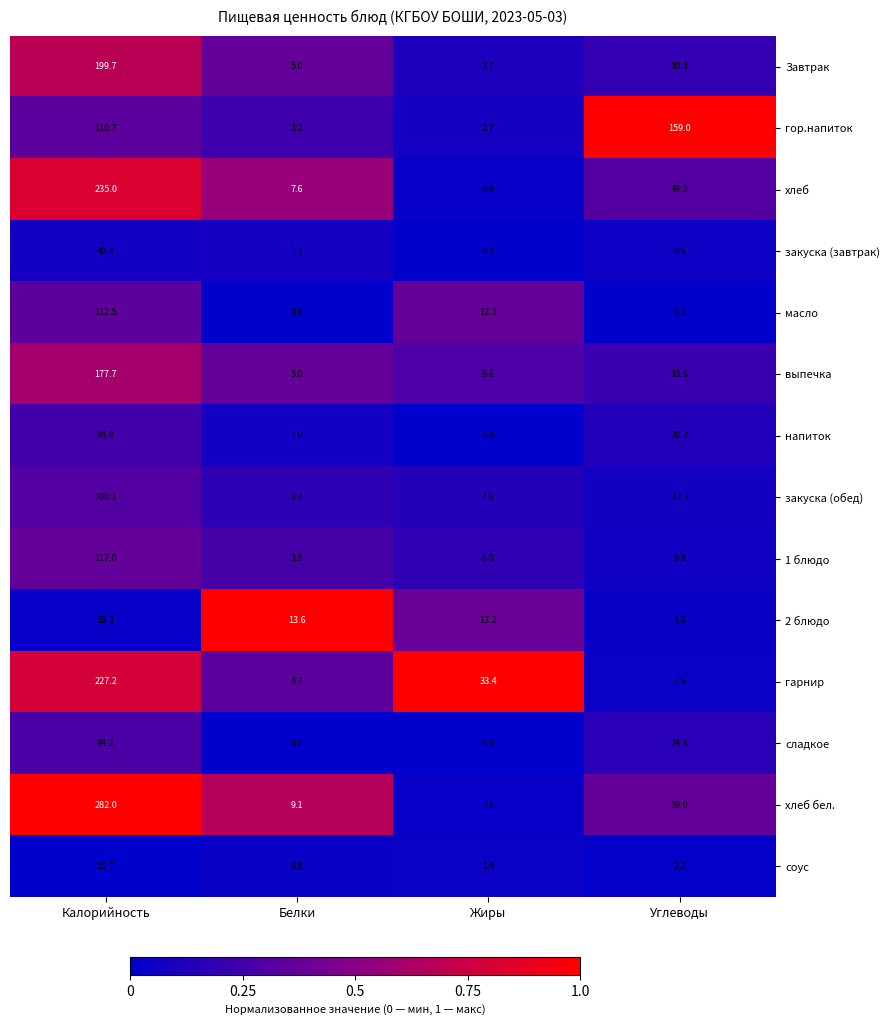

What is the difference between the highest and lowest values at Углеводы?

158.9